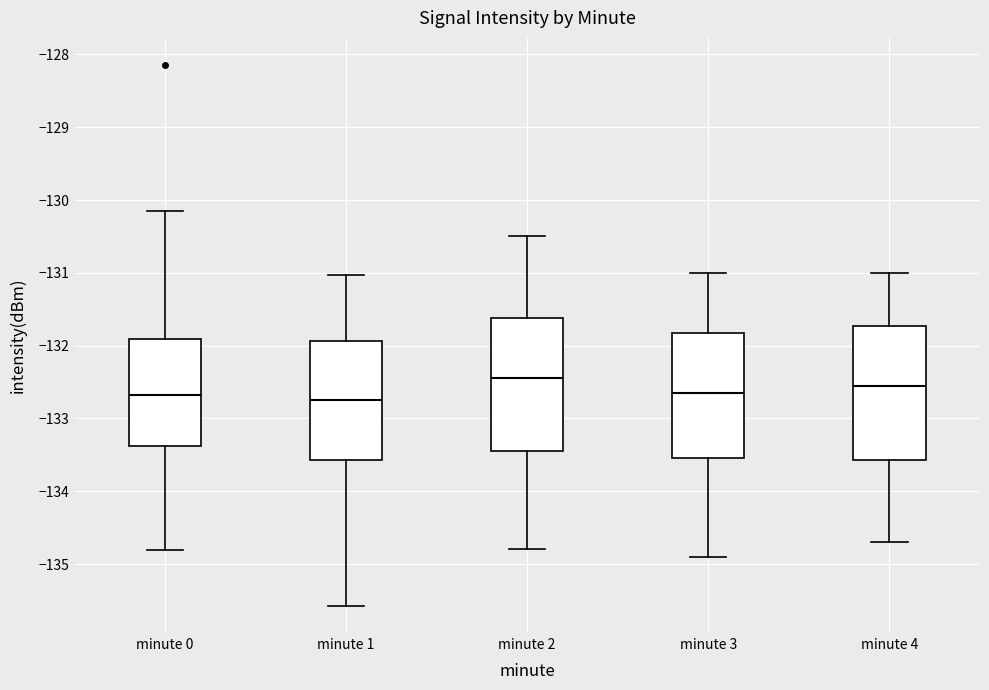

Where does the lower whisker of the box for minute 2 end on the y-axis? The values are not printed on the chart, so give them approximately, as read against the axis.

-134.8